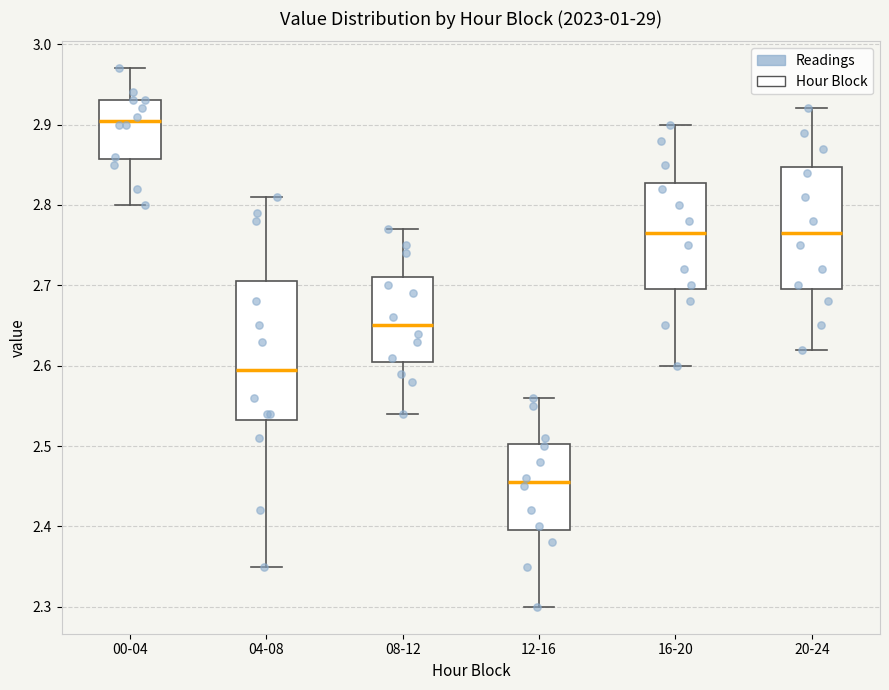

Where is the lower edge of the box for 16-20 on the y-axis? The values are not printed on the chart, so give them approximately, as read against the axis.

2.70